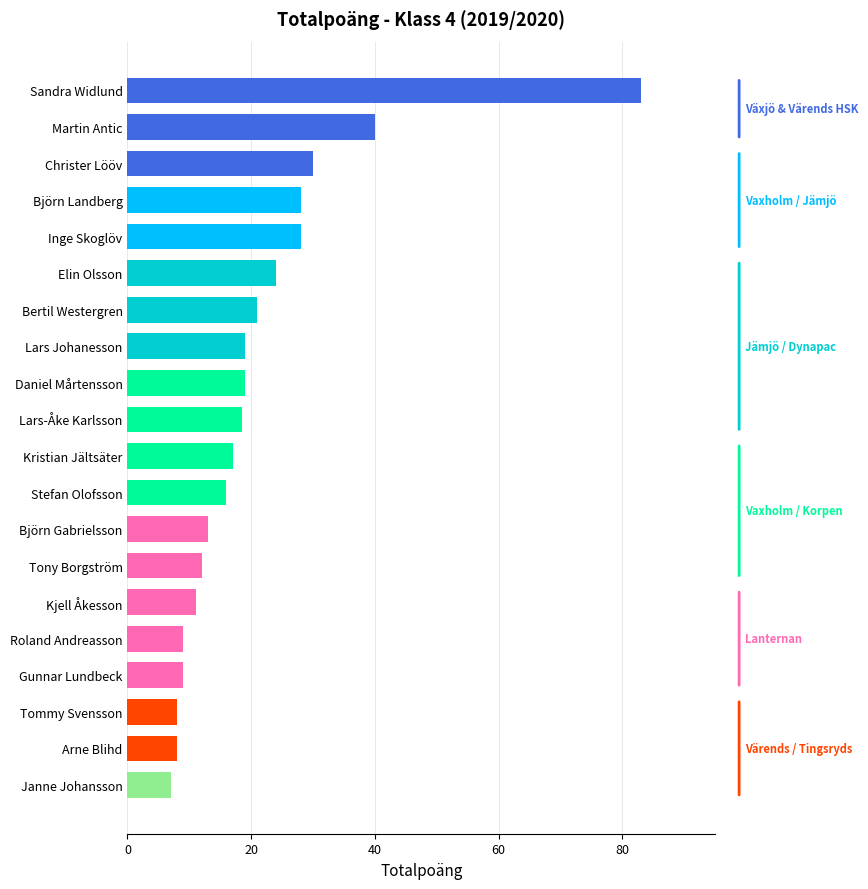

What is the difference between the maximum and minimum values?

76.0